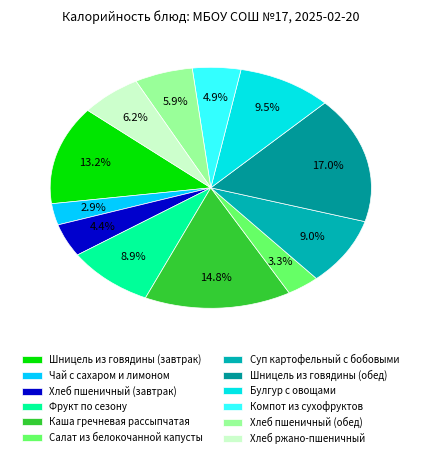

Is it true that Хлеб пшеничный (завтрак) is 13% of the pie?

False